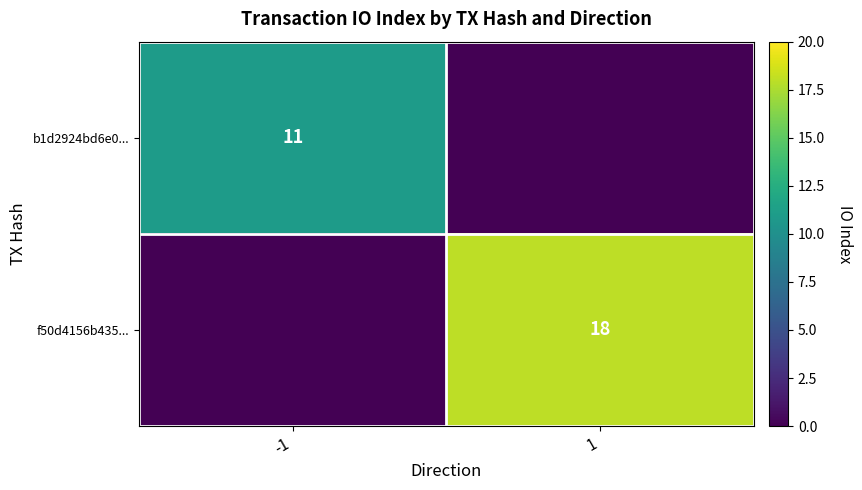

What is the difference between the highest and lowest values at 1?

18